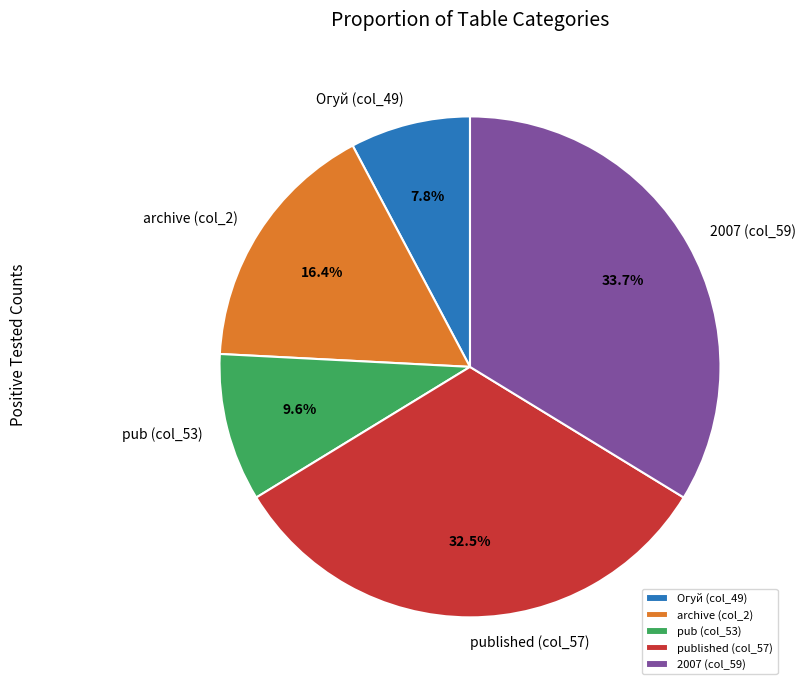

What is the smallest slice in the pie chart?

Огуй (col_49)